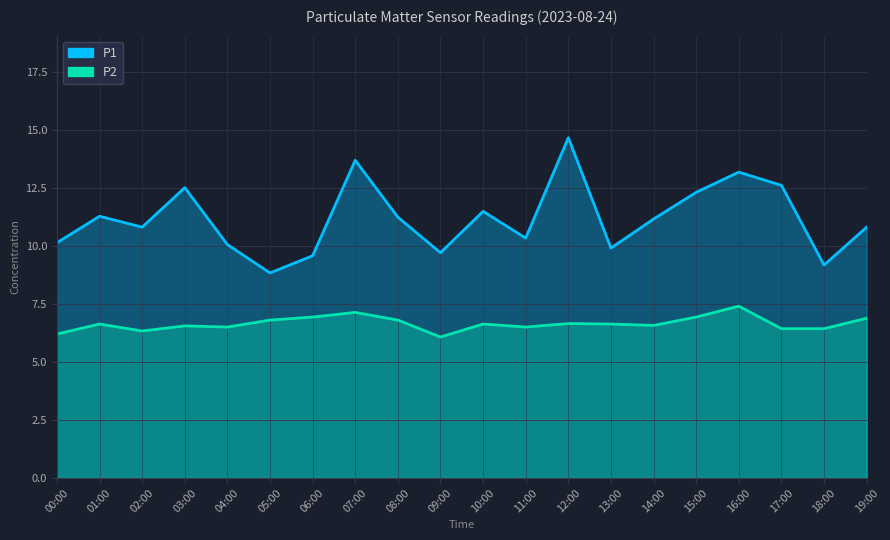

What are all the series names shown in the legend?

P1, P2